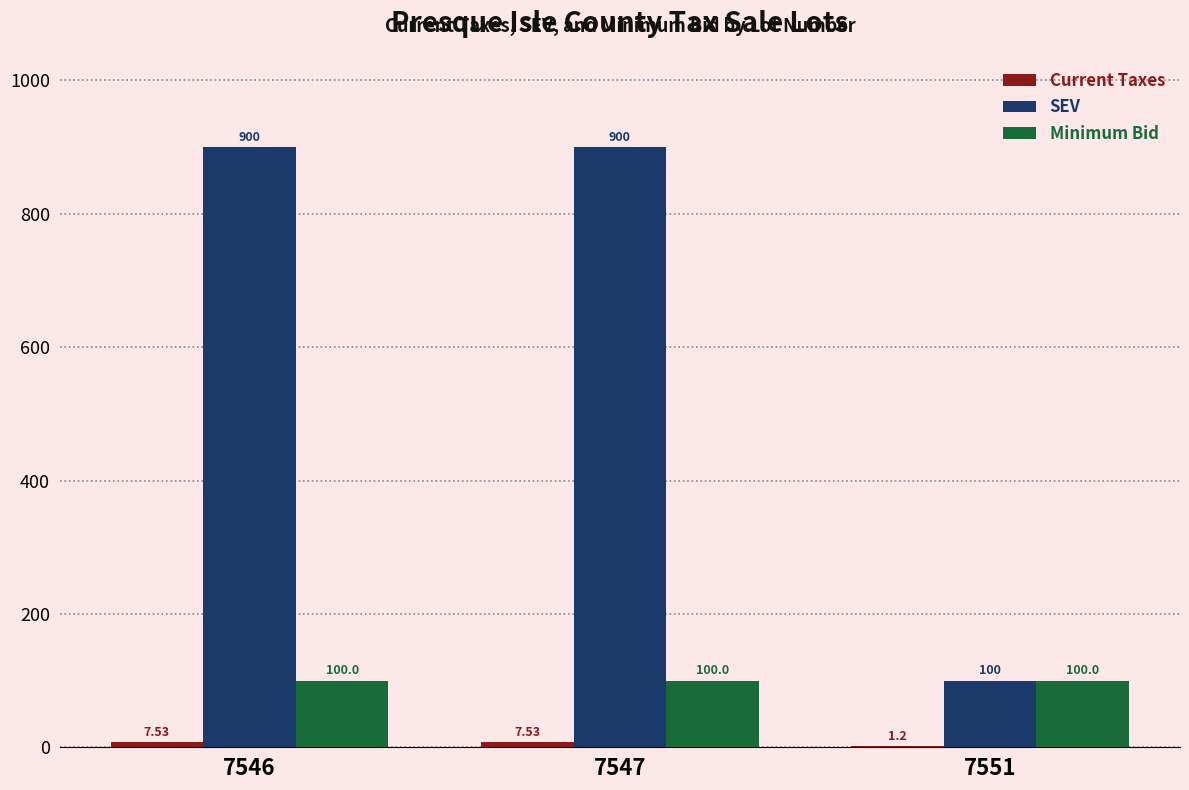

What is the total value across all series at 7551?

201.2